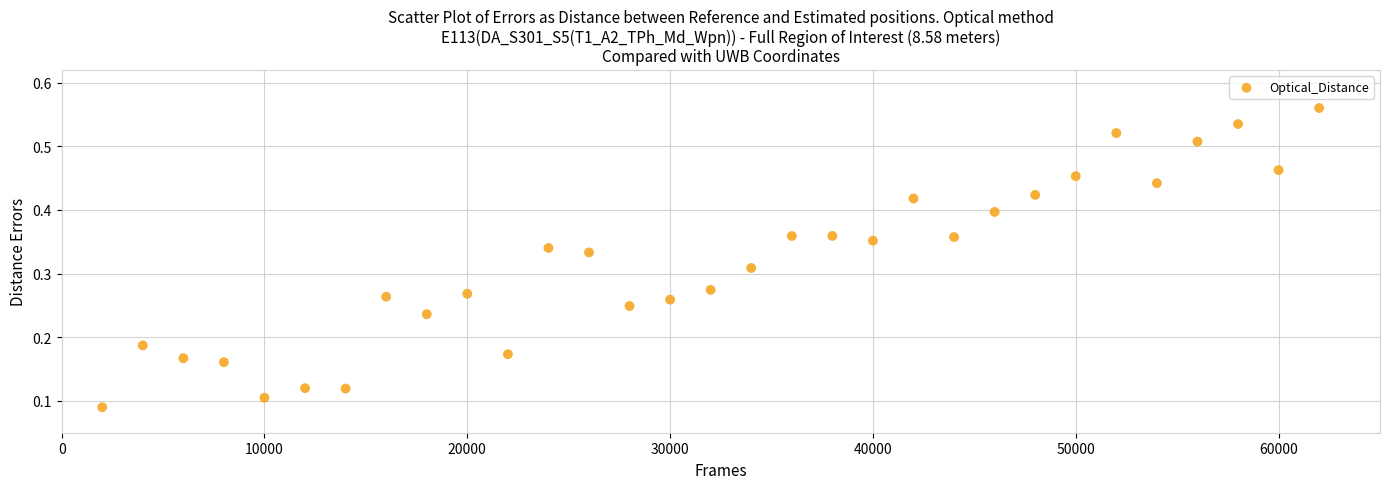

What is the range of X values (max minus min)?

60000.0